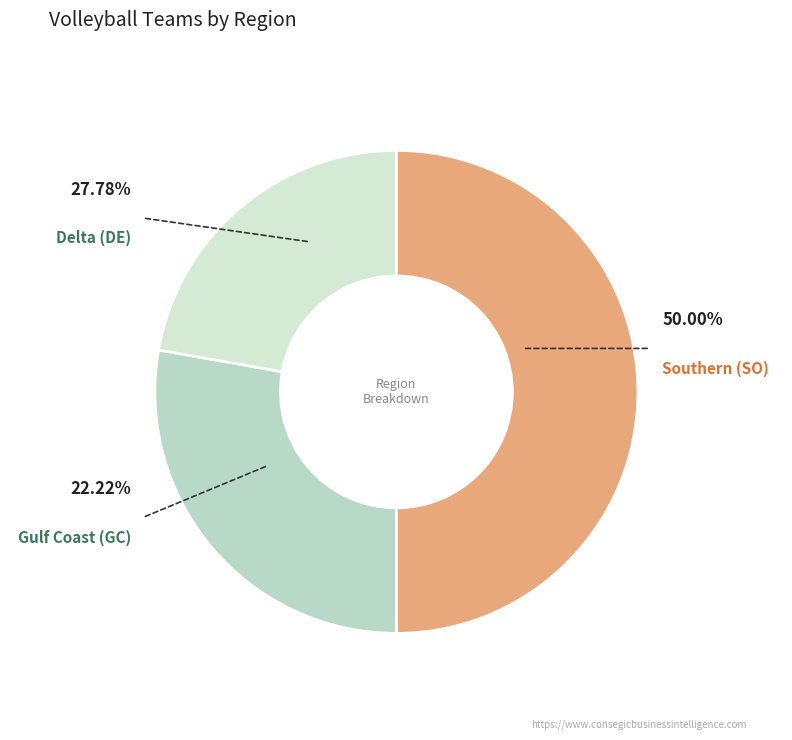

Does any single category account for the majority?

No